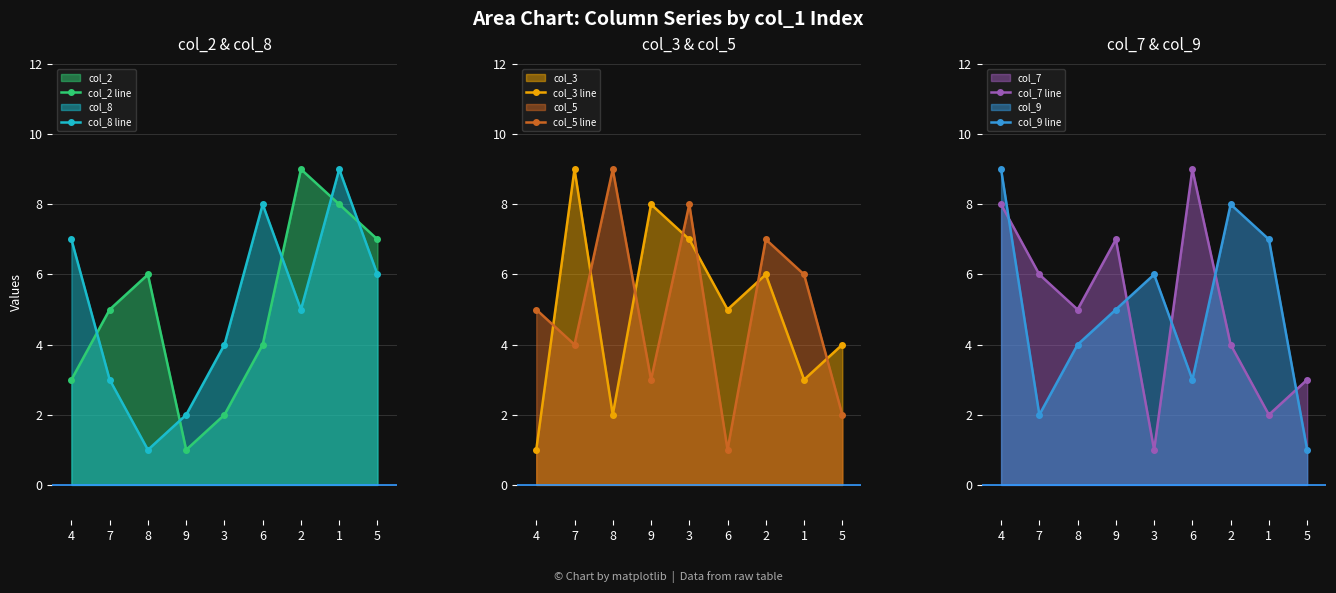

At which category does col_5 line reach its first local peak?

8